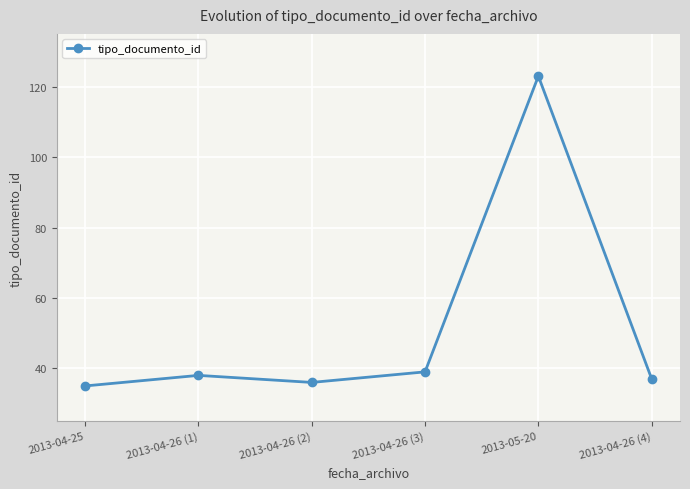

What is the label of the 1st point from the left?

2013-04-25